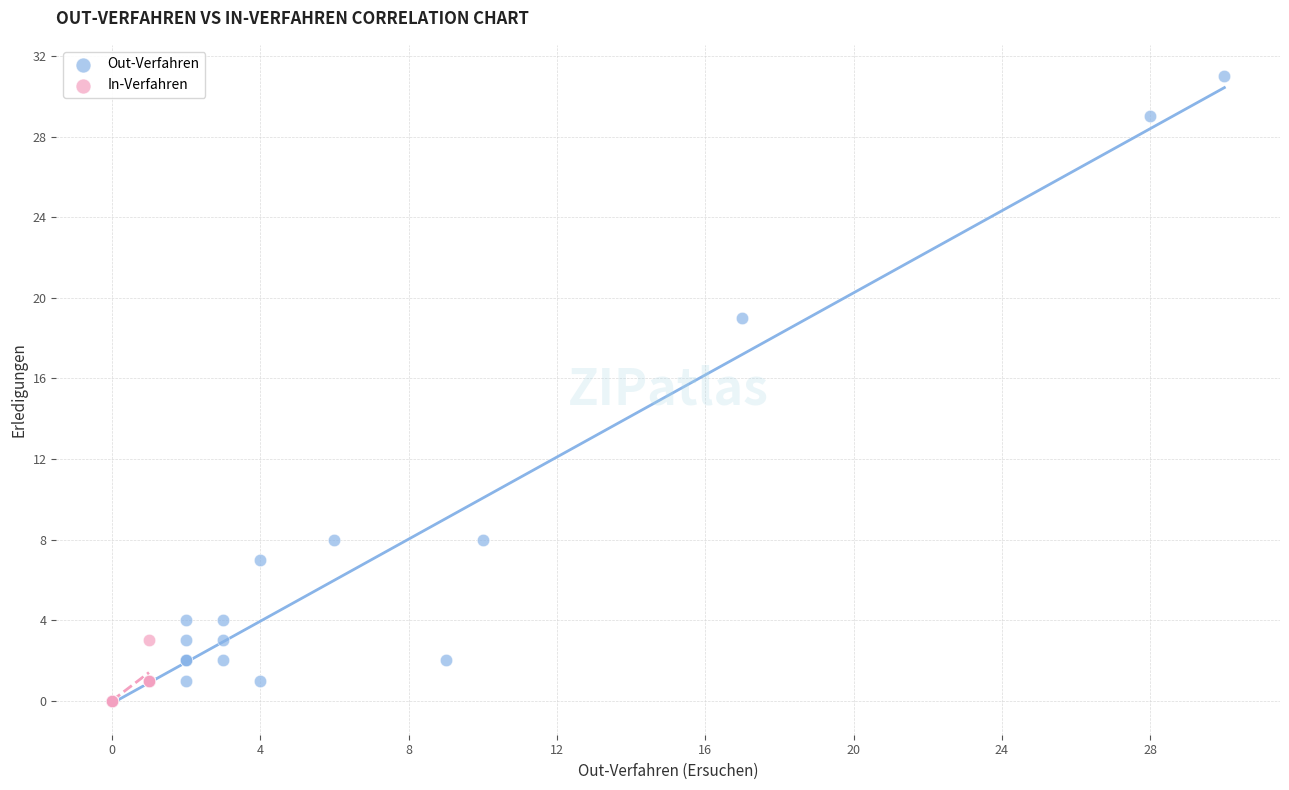

Which series has the widest spread of Y values?

Out-Verfahren